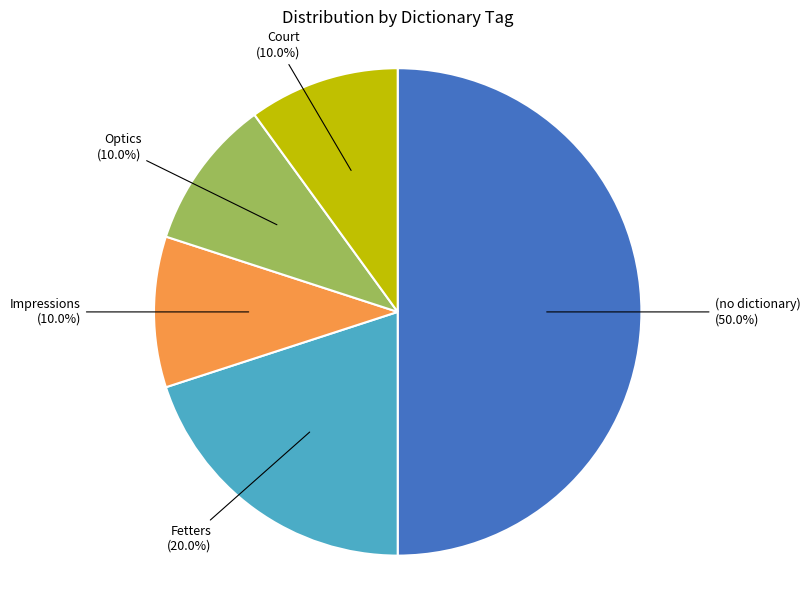

To the nearest percent, what is the difference between the largest and smallest slice percentages?

40%